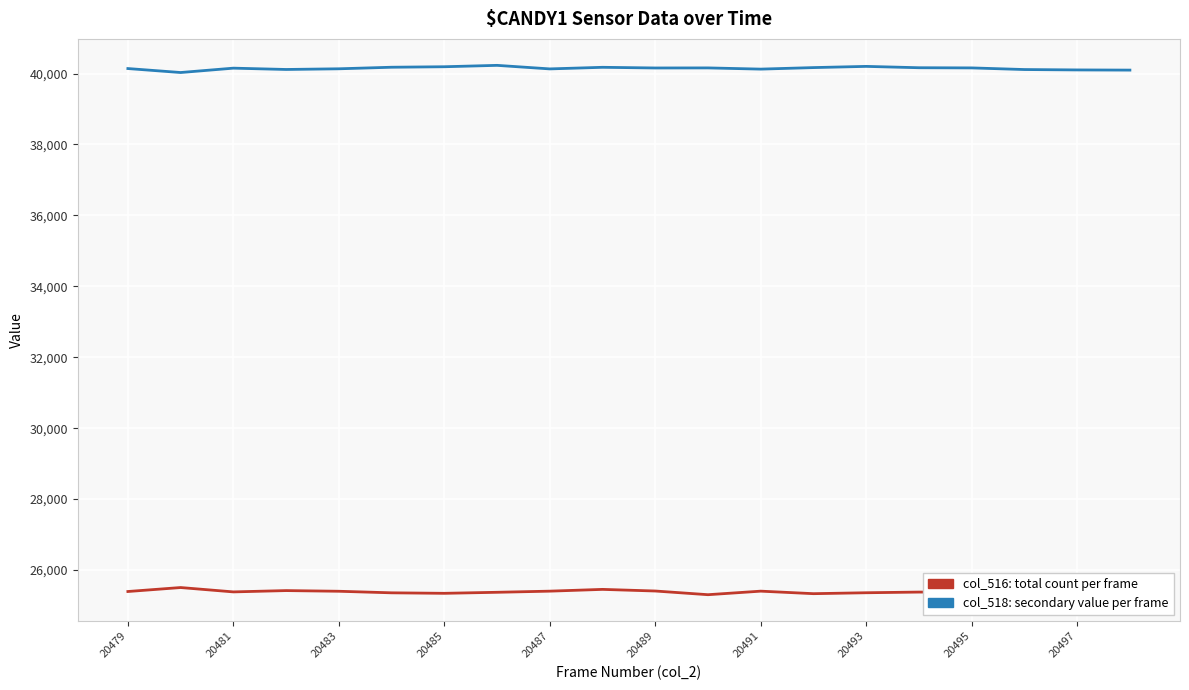

What is the greatest value displayed?

40232